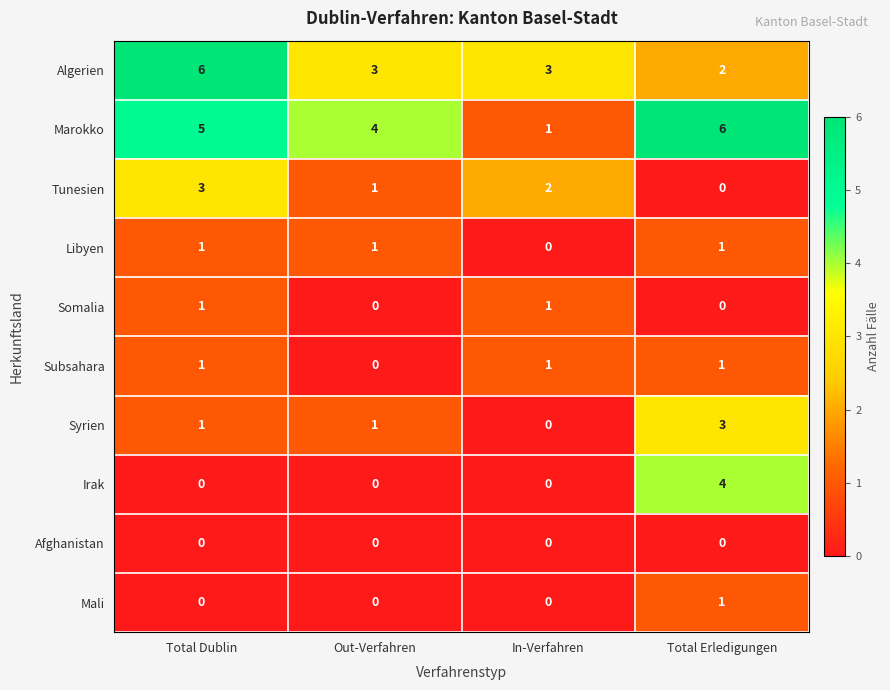

Which series has the largest total across all categories?

Marokko